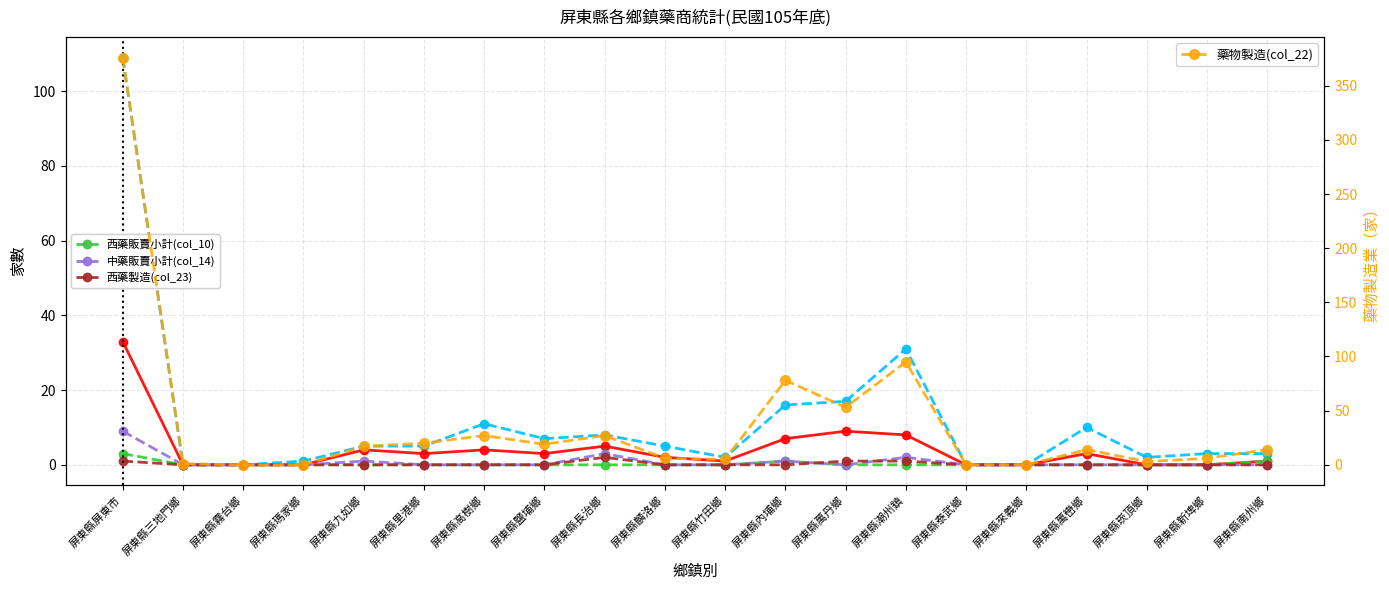

Which series has the largest total across all categories?

藥物製造(col_22)